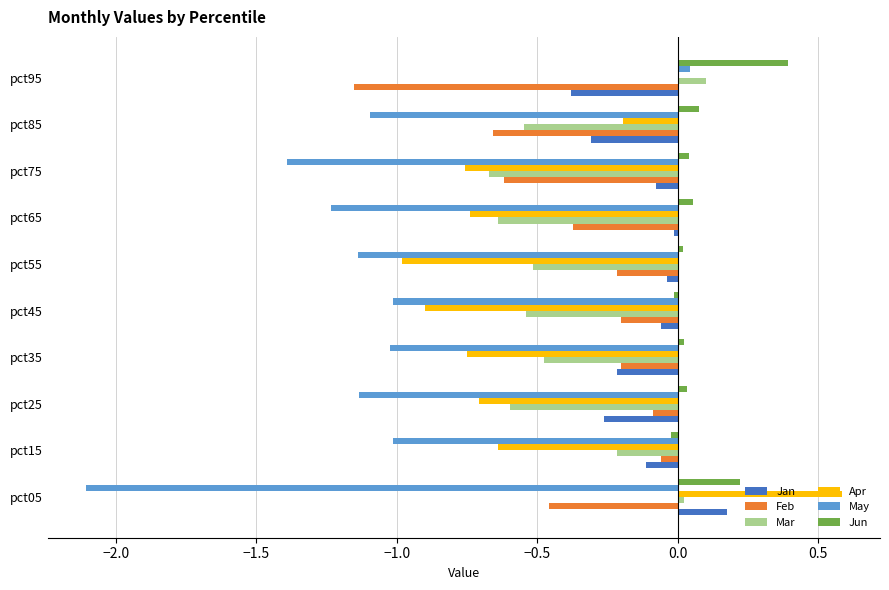

Which category has the highest value in the Mar series?

pct95